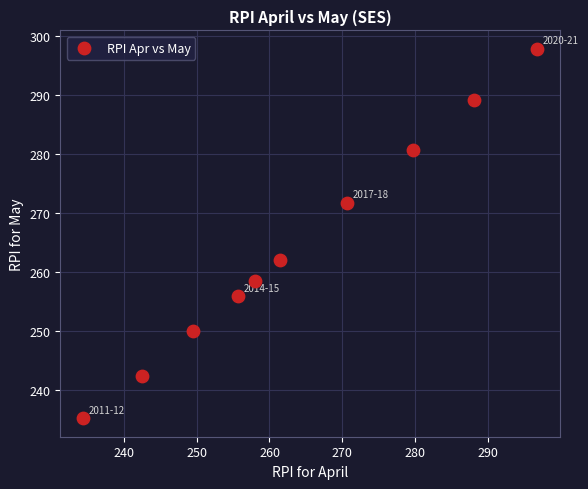

What Y value in the scatter plot is closest to 266?

262.1